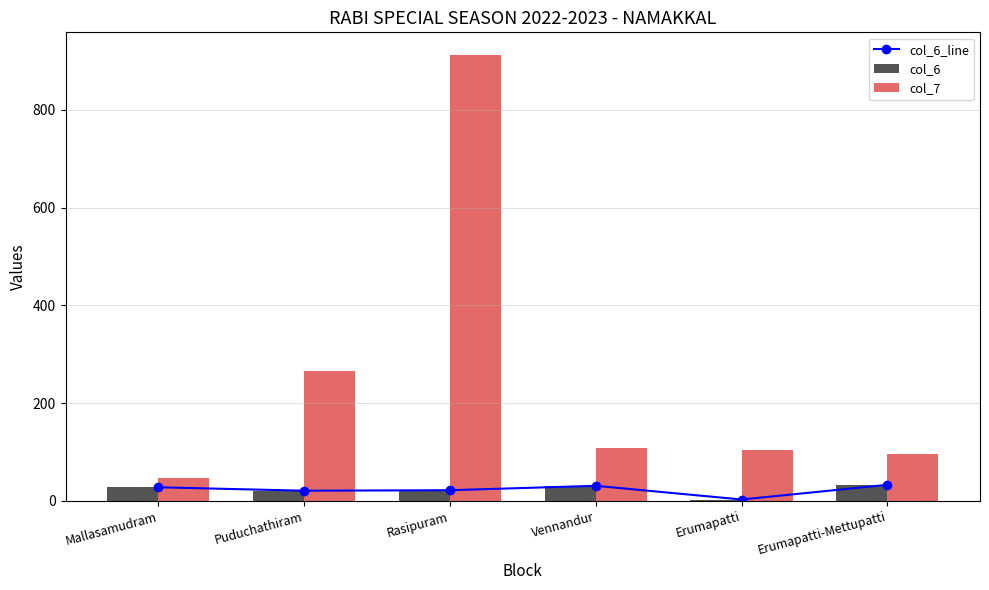

Which label corresponds to the largest value in the chart?

Rasipuram